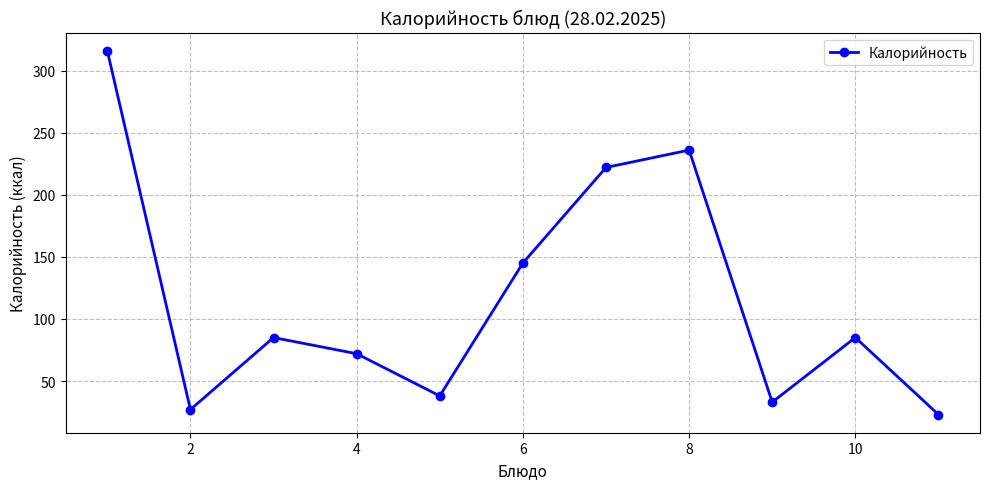

What is the difference between the maximum and minimum values?

293